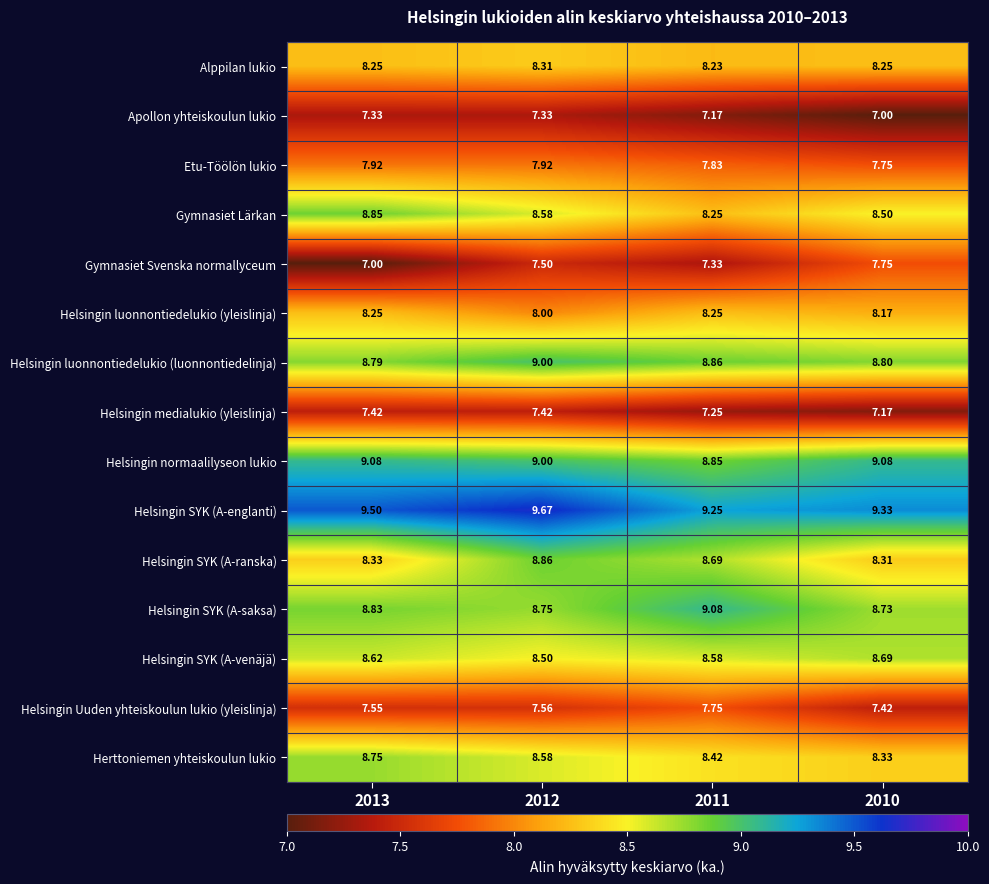

Is the value of Helsingin SYK (A-ranska) at 2011 greater than the value of Helsingin normaalilyseon lukio at 2010?

No